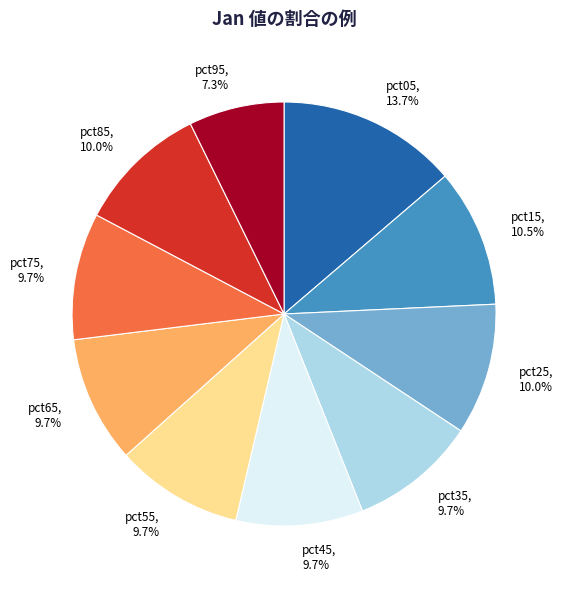

What is the largest slice in the pie chart?

pct05